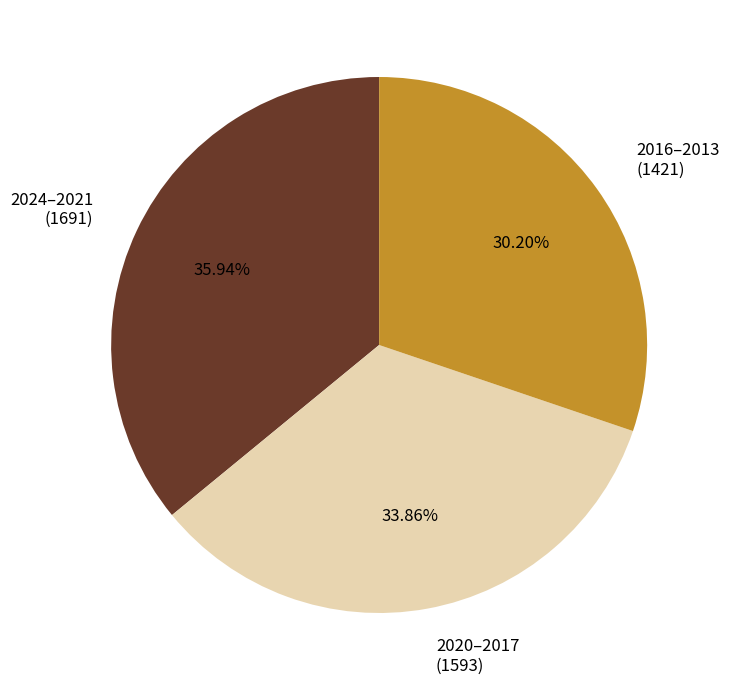

Which slice is the smallest?

2016–2013